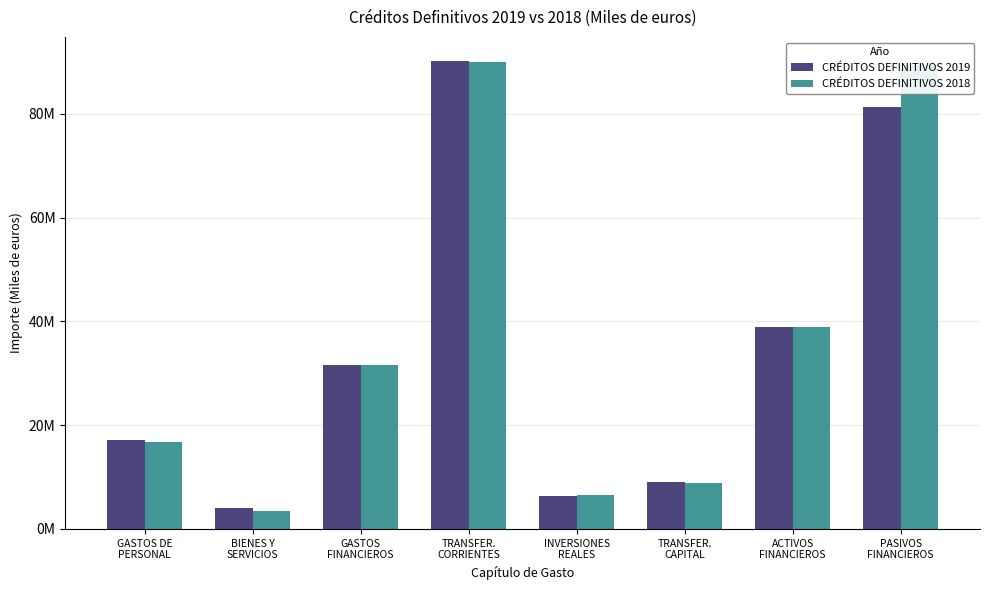

Are the bars grouped side by side (vs. stacked)?

Yes